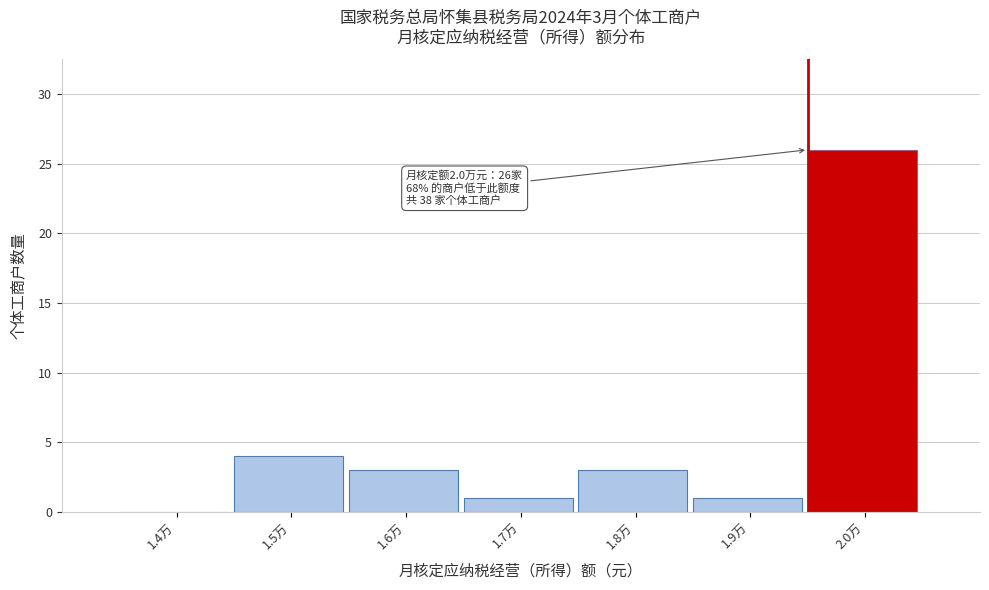

Reading right to left, what are all the values shown in this chart?

2.0万=26	1.9万=1	1.8万=3	1.7万=1	1.6万=3	1.5万=4	1.4万=0